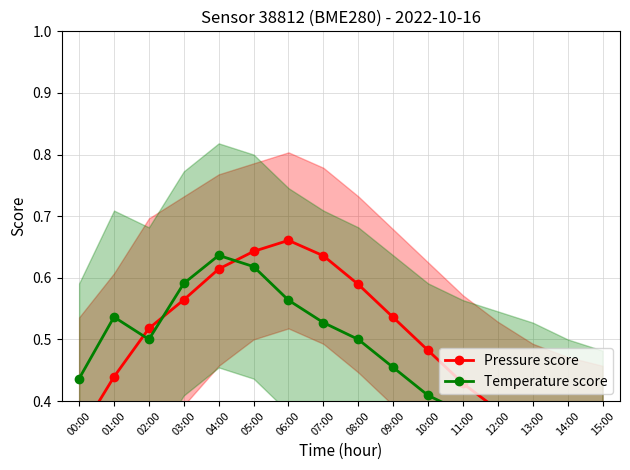

What is the sum of the Temperature score values at 15:00 and 10:00?

0.7